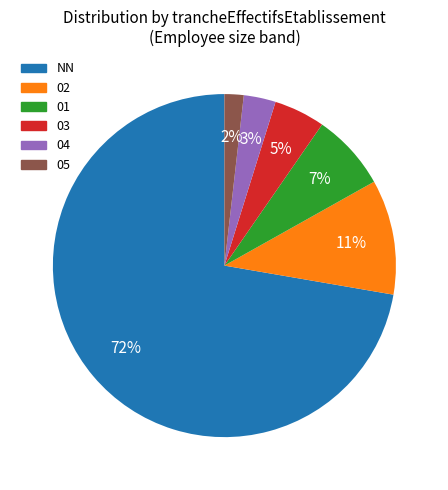

To the nearest percent, what is the average slice percentage?

17%